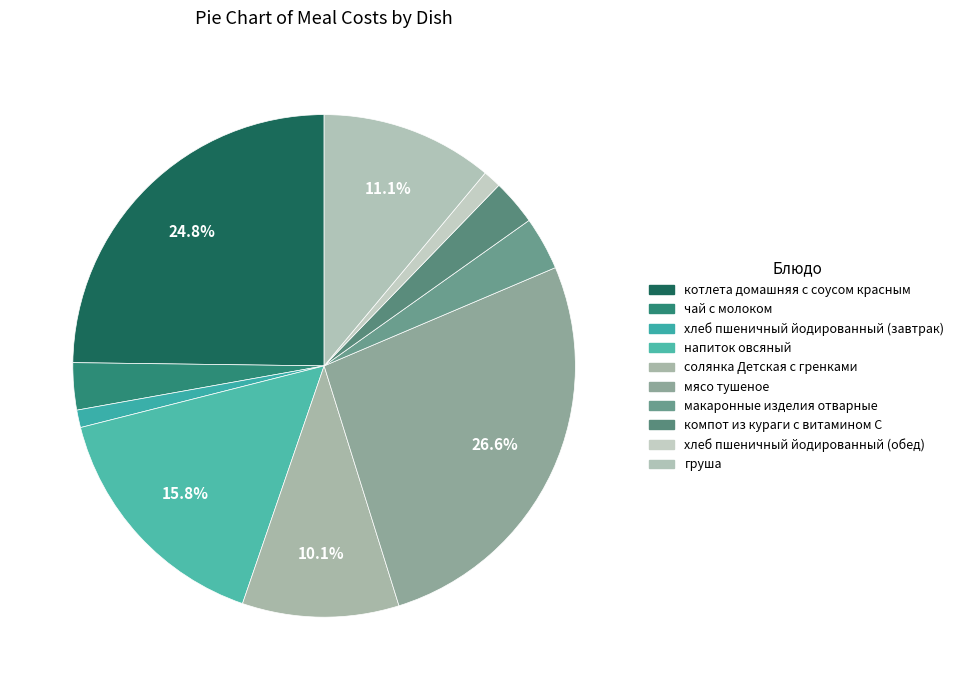

Combined, do макаронные изделия отварные and мясо тушеное account for over 50%?

No